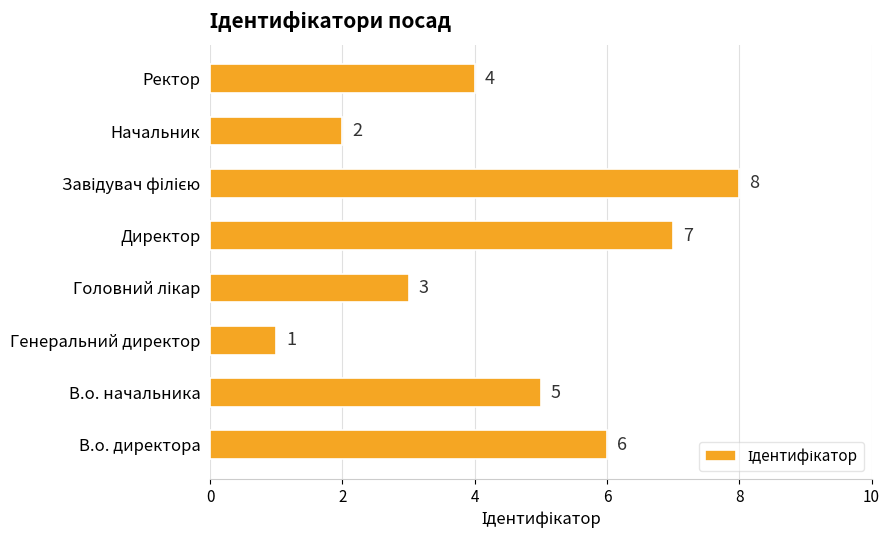

How many values are between 3 and 7?

5